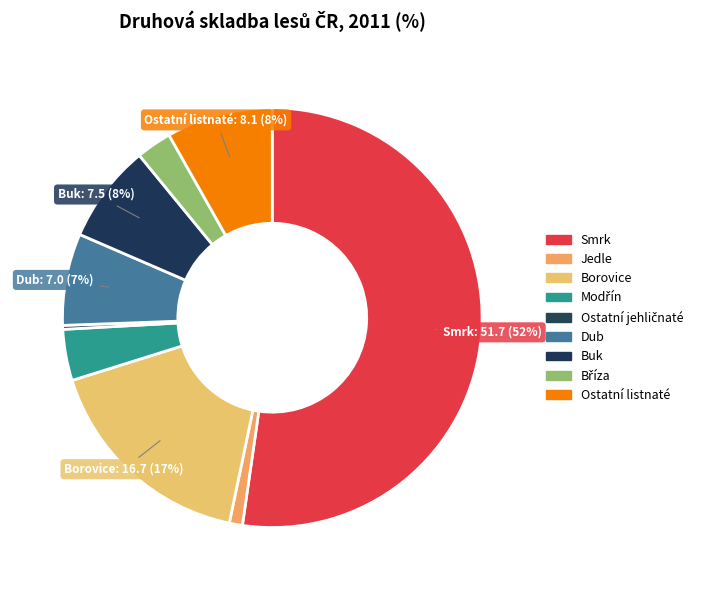

How many segments does this pie chart have?

9